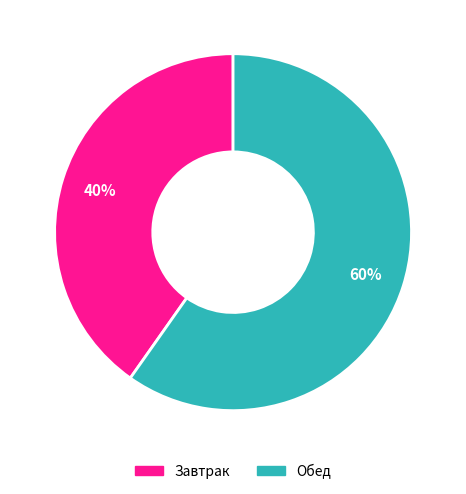

To the nearest percent, what is the difference between the largest and smallest slice percentages?

20%